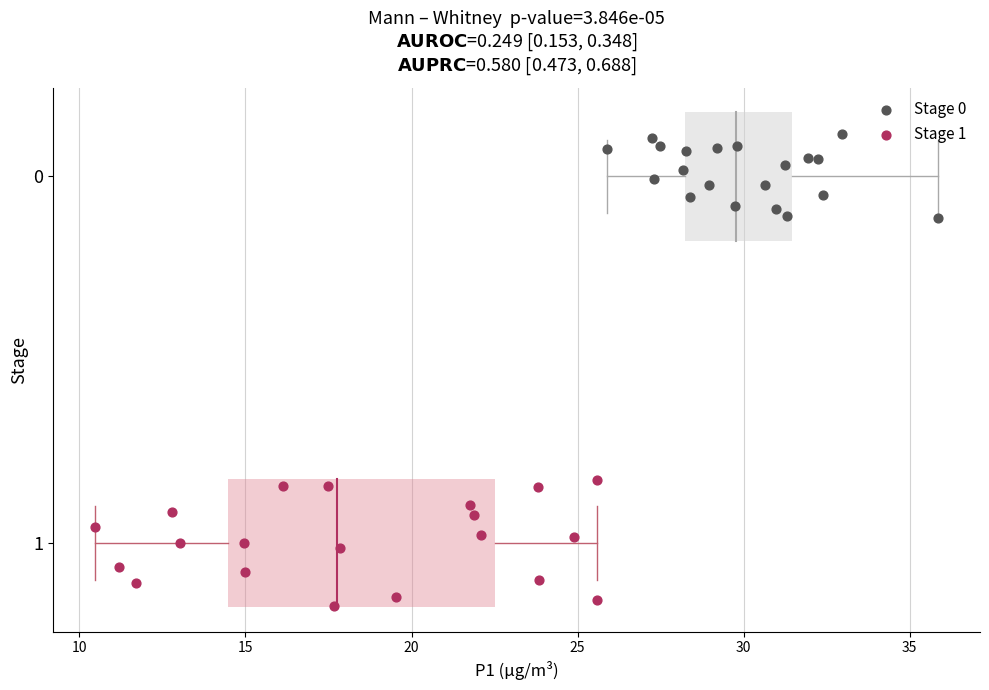

Which series contains the highest Y value?

Stage 1